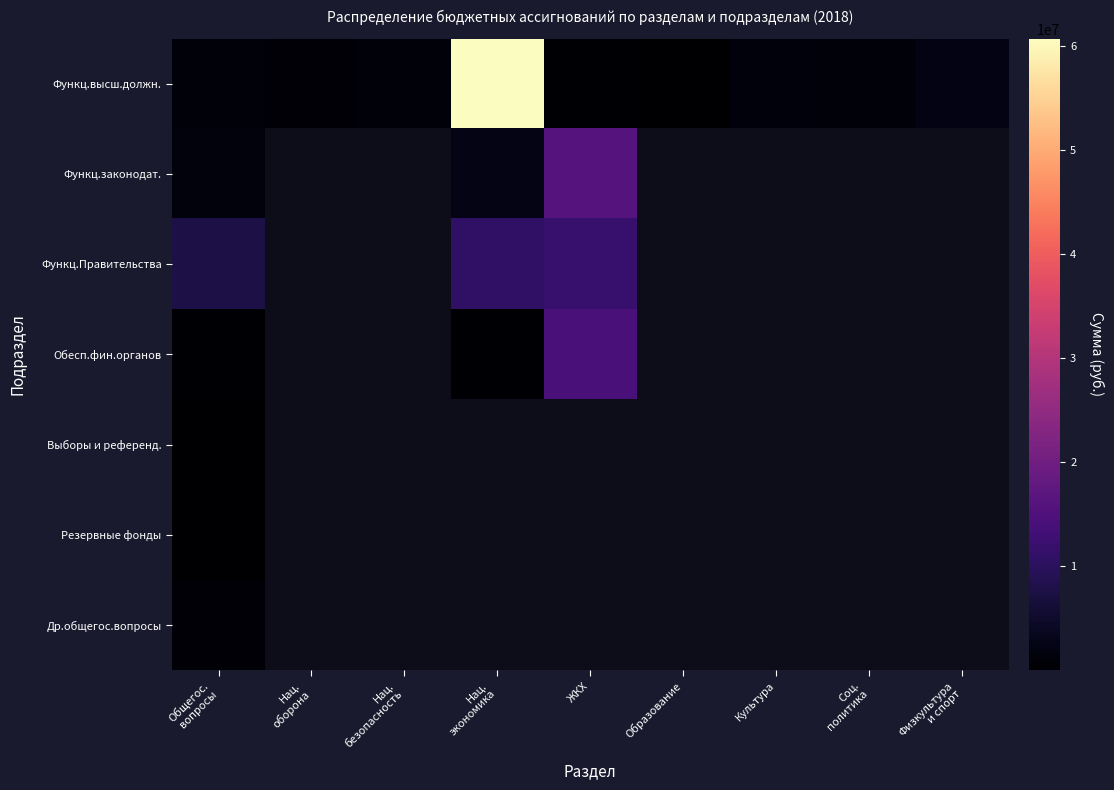

Where is Др.общегос.вопросы nearest to the value 636468?

Общегос. вопросы